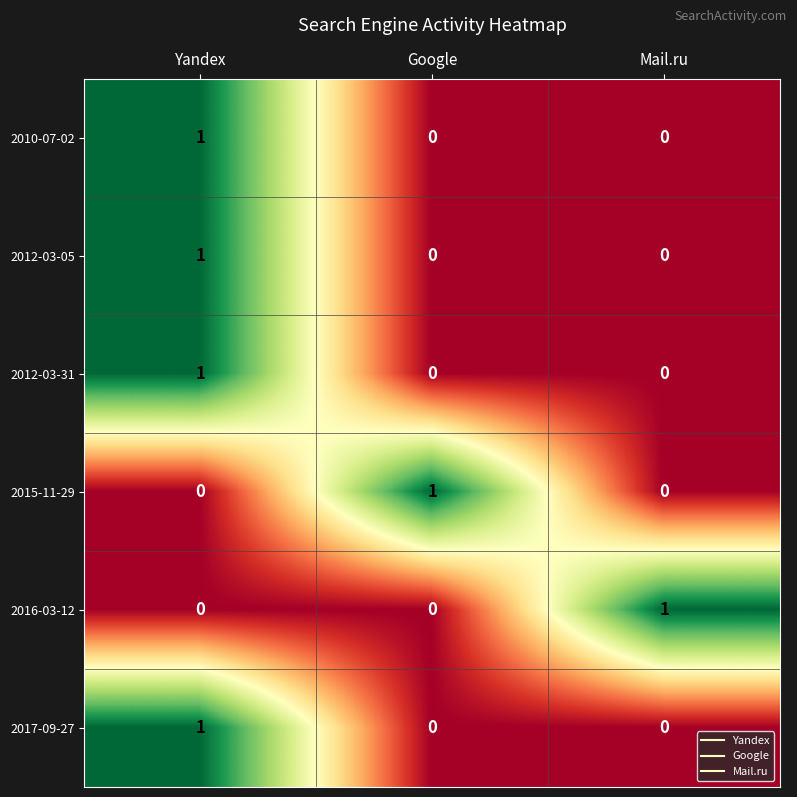

At which category is the sum across all series the highest?

Yandex